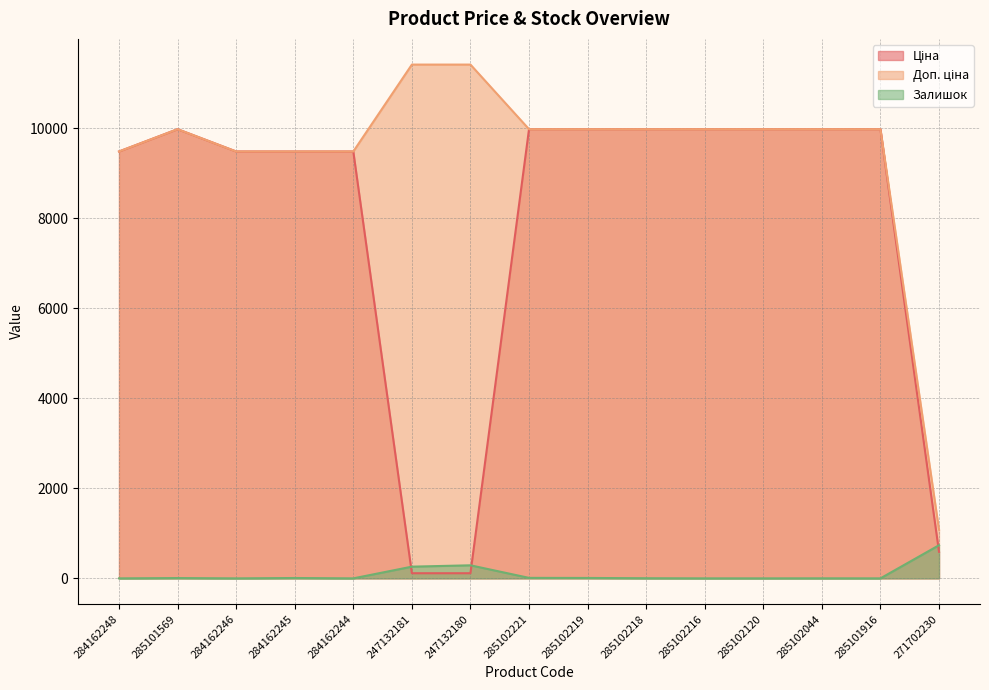

Where is Залишок nearest to the value 368?

247132180